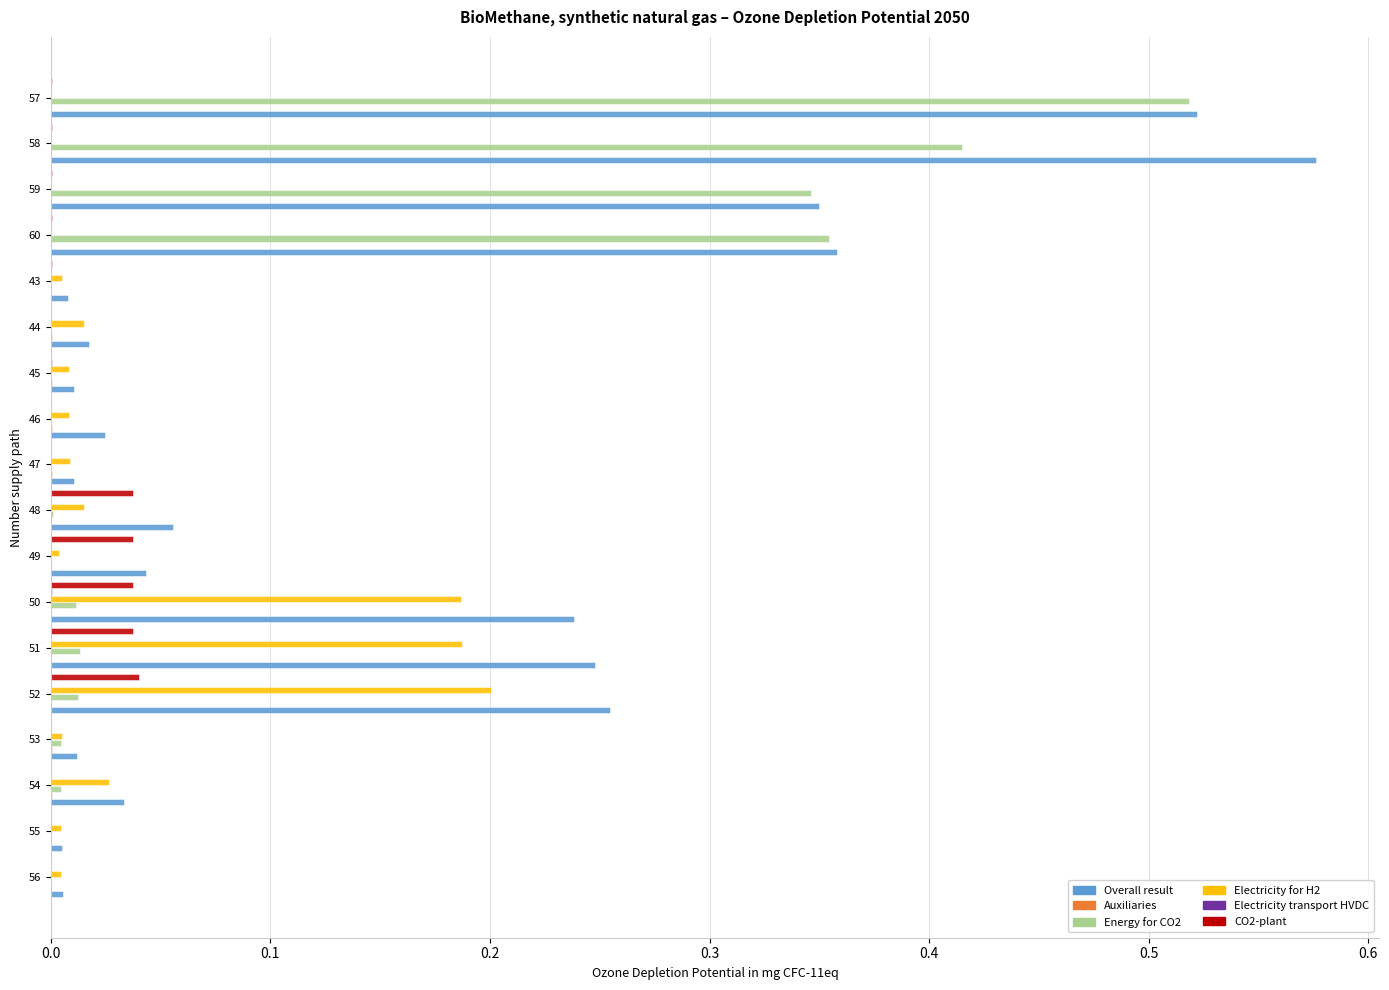

Which series has the largest total across all categories?

Overall result